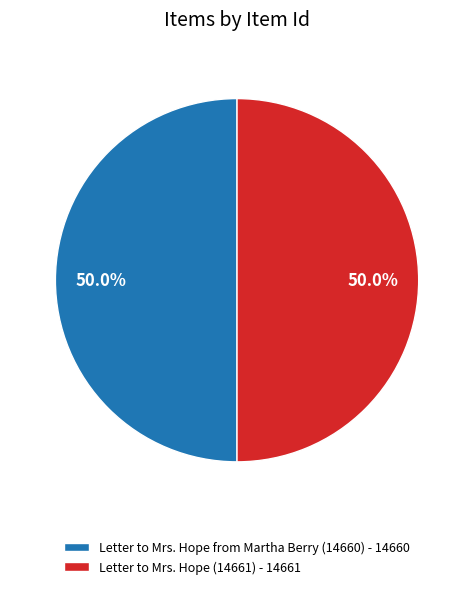

Approximately how many times larger is the value at Letter to Mrs. Hope (14661) - 14661 compared to Letter to Mrs. Hope from Martha Berry (14660) - 14660?

1.0